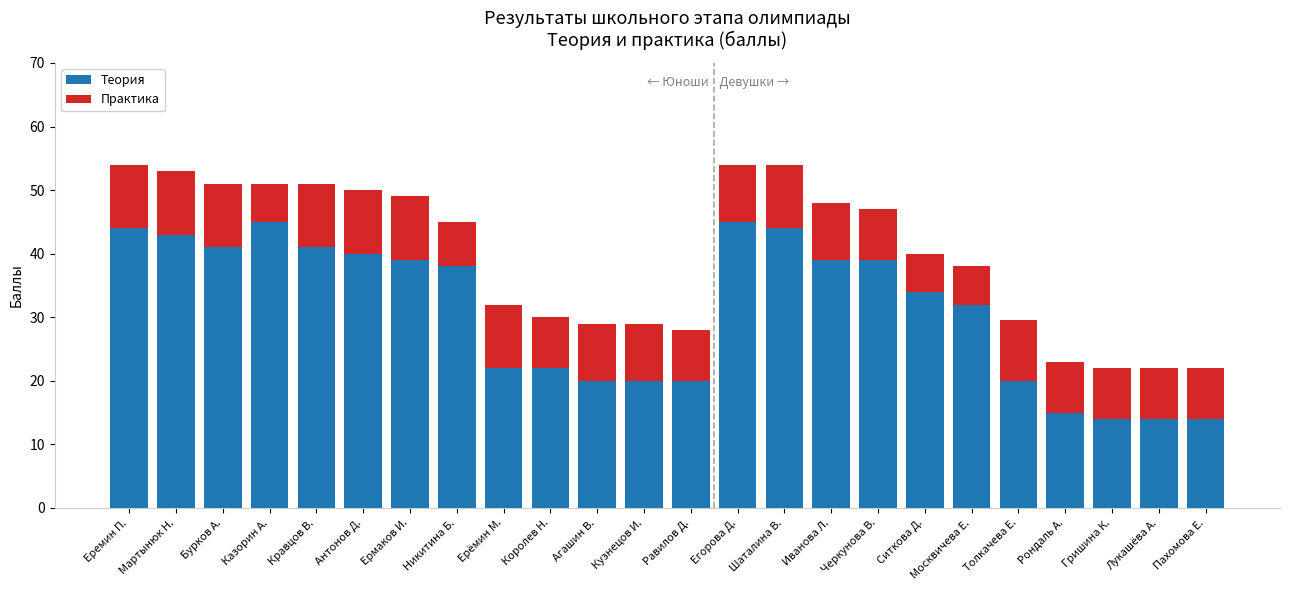

What is the total value across all series at Рондаль А.?

23.0